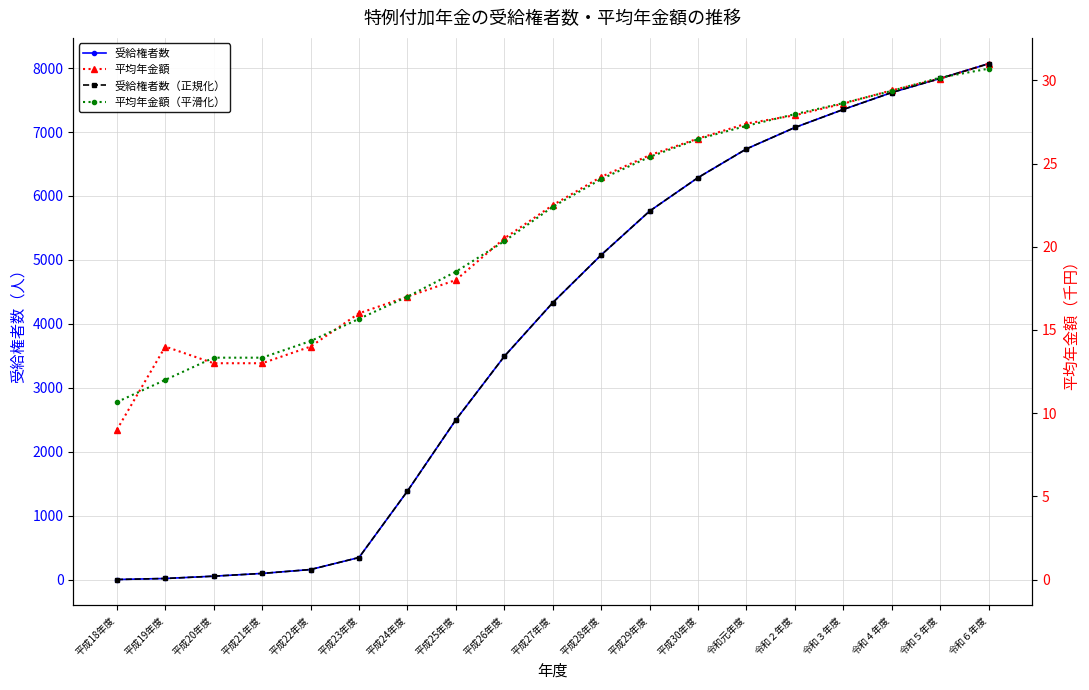

True or false: 受給権者数 has more than 1 points higher than both neighbors.

False